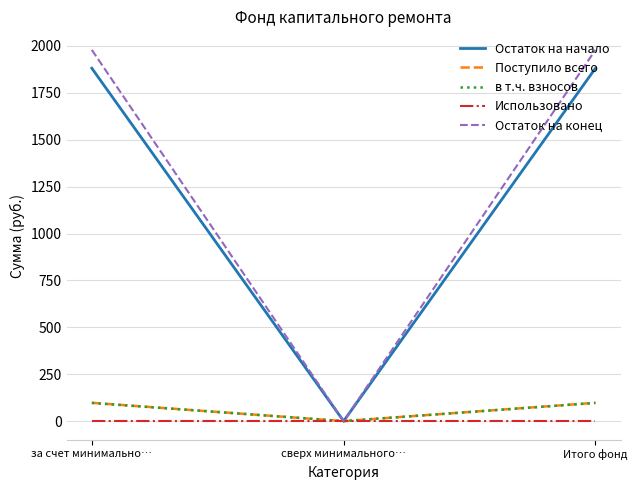

The value of Использовано at сверх минимального… is 0.0. True or false?

True